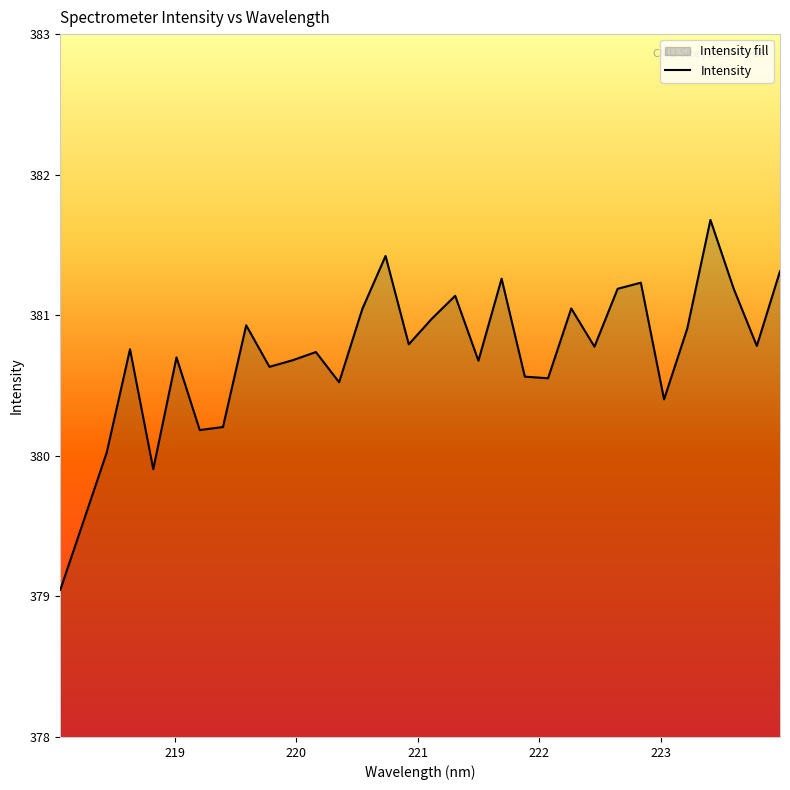

The value at 223.2172 is 599.3. True or false?

False